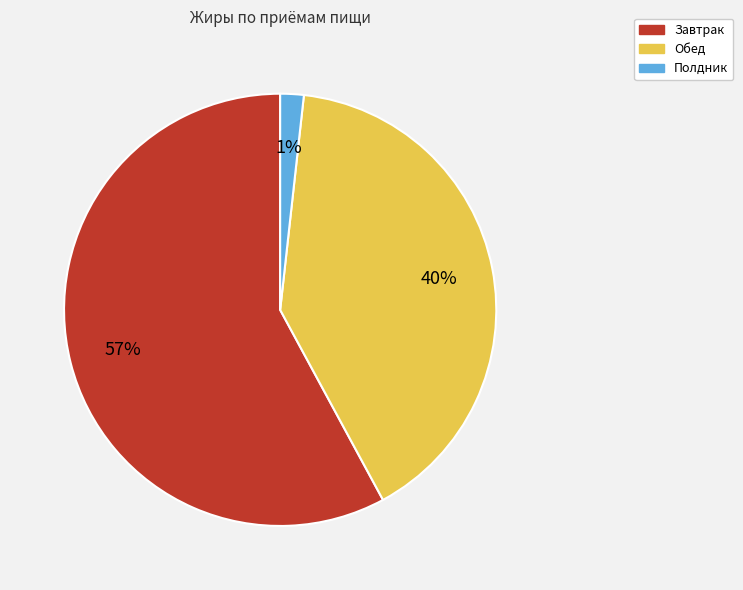

The Полдник slice represents 2% of the pie. True or false?

True